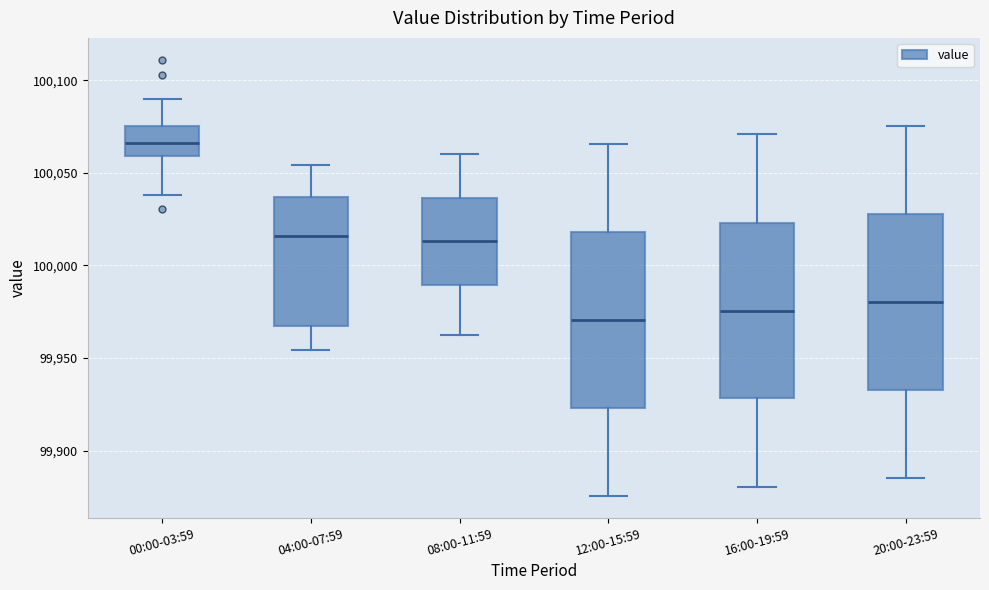

Where is the upper edge of the box for 20:00-23:59 on the y-axis? The values are not printed on the chart, so give them approximately, as read against the axis.

100030